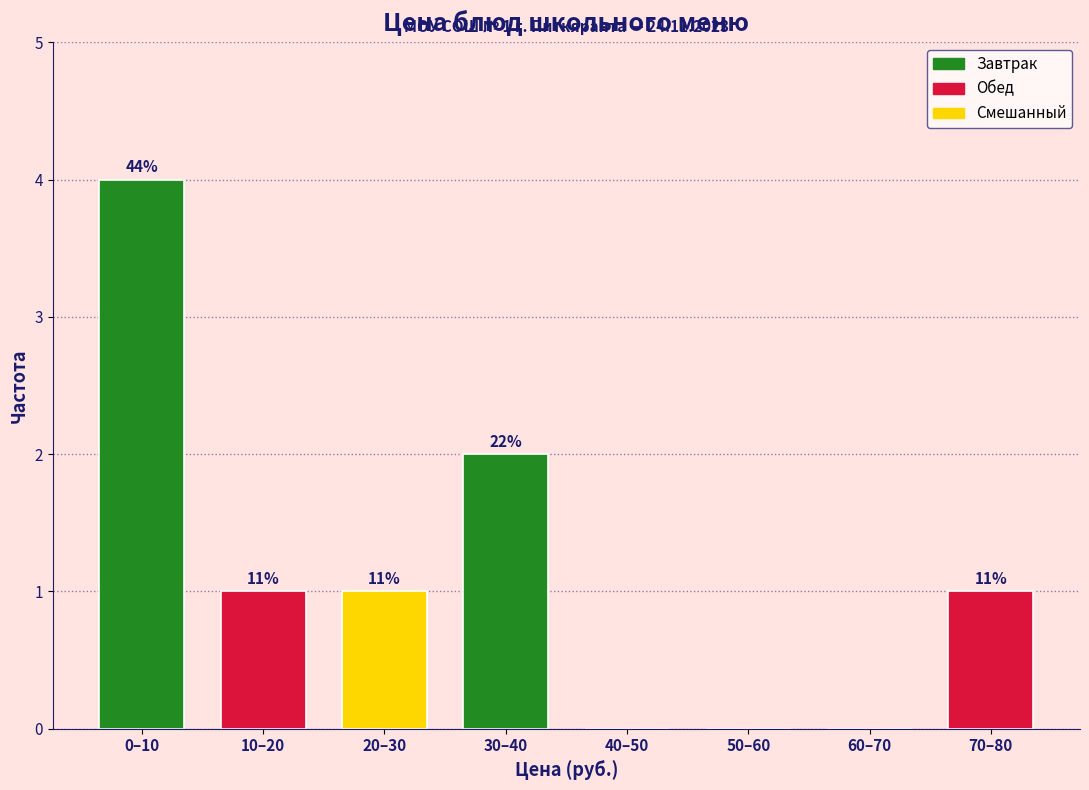

Are the bars horizontal?

No